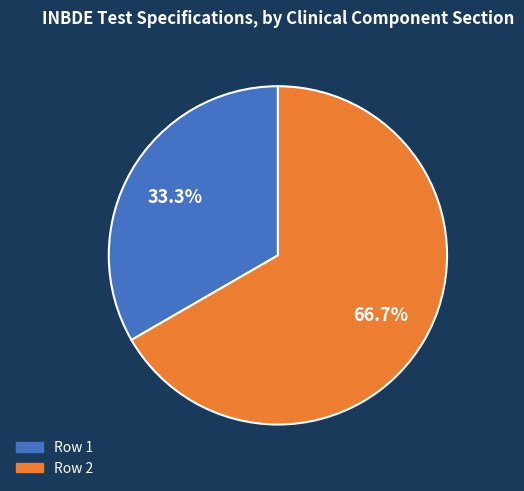

Which slice is the largest?

Row 2